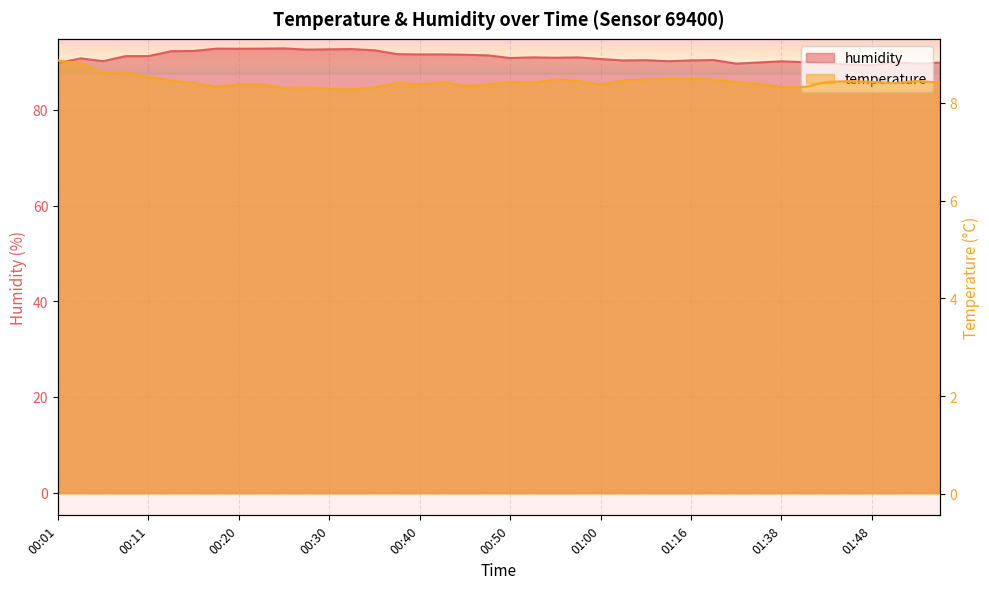

Reading left to right, extract all data points from this chart.

temperature: 00:01=8.9	00:03=8.8	00:06=8.6	00:08=8.6	00:11=8.5	00:13=8.5	00:15=8.4	00:18=8.3	00:20=8.4	00:23=8.4	00:25=8.3	00:28=8.3	00:30=8.3	00:33=8.3	00:35=8.3	00:37=8.4	00:40=8.4	00:42=8.4	00:45=8.3	00:48=8.4	00:50=8.4	00:53=8.4	00:55=8.5	00:58=8.4	01:00=8.4	01:03=8.5	01:11=8.5	01:13=8.5	01:16=8.5	01:22=8.5	01:27=8.4	01:36=8.4	01:38=8.3	01:40=8.3	01:43=8.4	01:45=8.4	01:48=8.4	01:50=8.4	01:53=8.4	01:55=8.4
humidity: 00:01=89.8	00:03=90.8	00:06=90.2	00:08=91.2	00:11=91.2	00:13=92.3	00:15=92.3	00:18=92.8	00:20=92.8	00:23=92.8	00:25=92.9	00:28=92.6	00:30=92.7	00:33=92.7	00:35=92.5	00:37=91.7	00:40=91.6	00:42=91.6	00:45=91.5	00:48=91.4	00:50=90.8	00:53=91.0	00:55=90.9	00:58=91.0	01:00=90.7	01:03=90.3	01:11=90.4	01:13=90.2	01:16=90.3	01:22=90.4	01:27=89.7	01:36=89.9	01:38=90.2	01:40=90.0	01:43=89.8	01:45=89.5	01:48=89.3	01:50=90.0	01:53=89.7	01:55=89.9